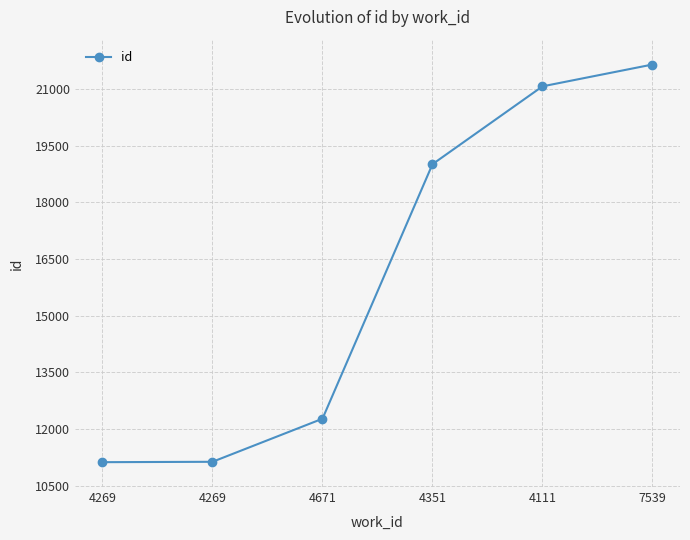

What is the value of the 6th point from the left?

21654